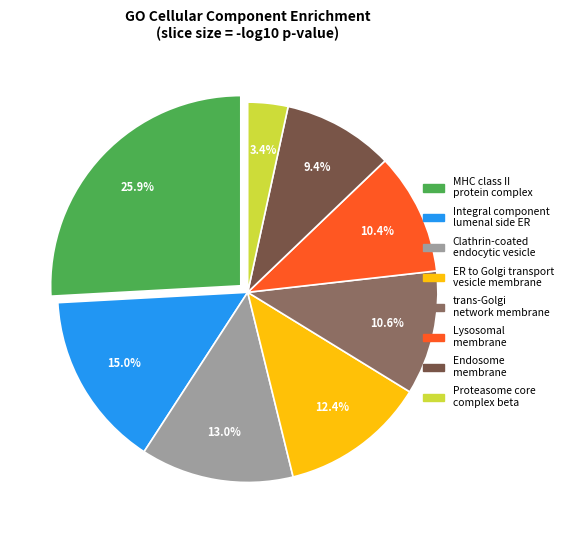

How much of the chart is everything except Clathrin-coated endocytic vesicle?

87.0%